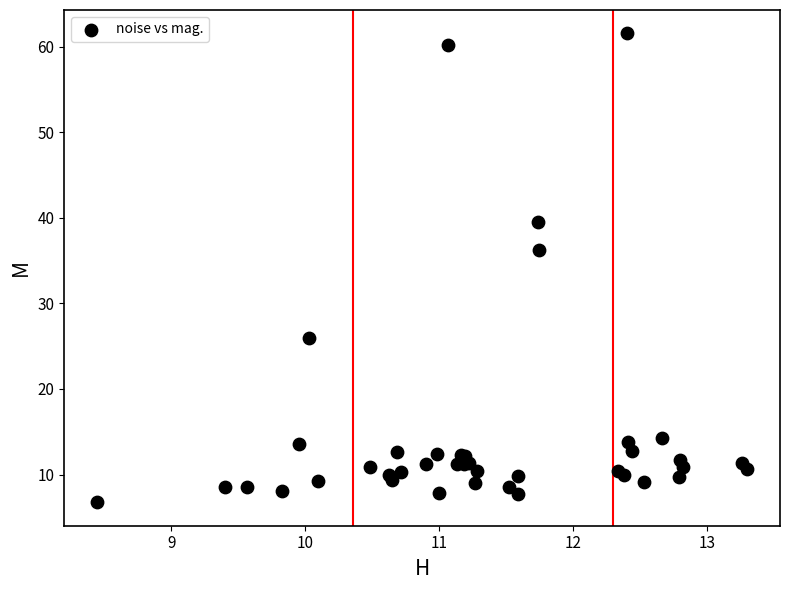

What Y value in the scatter plot is closest to 34?

36.2